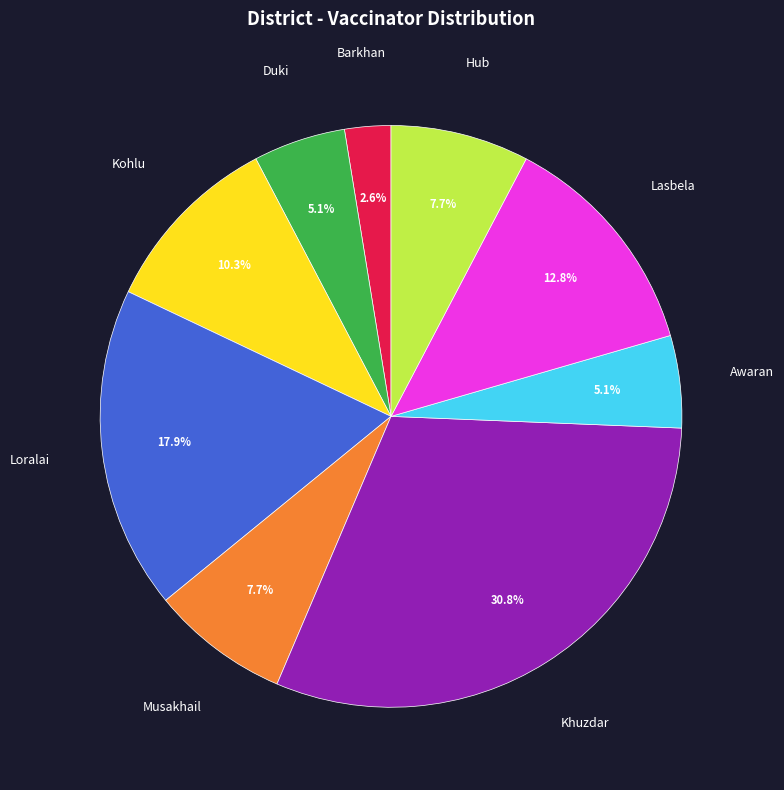

Is there a majority slice in this chart?

No